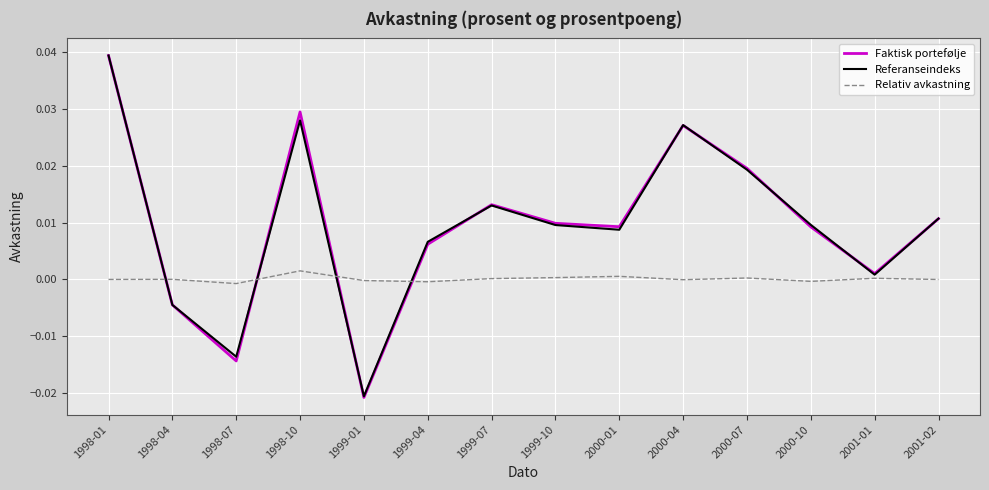

True or false: Referanseindeks and Faktisk portefølje intersect in this chart.

True